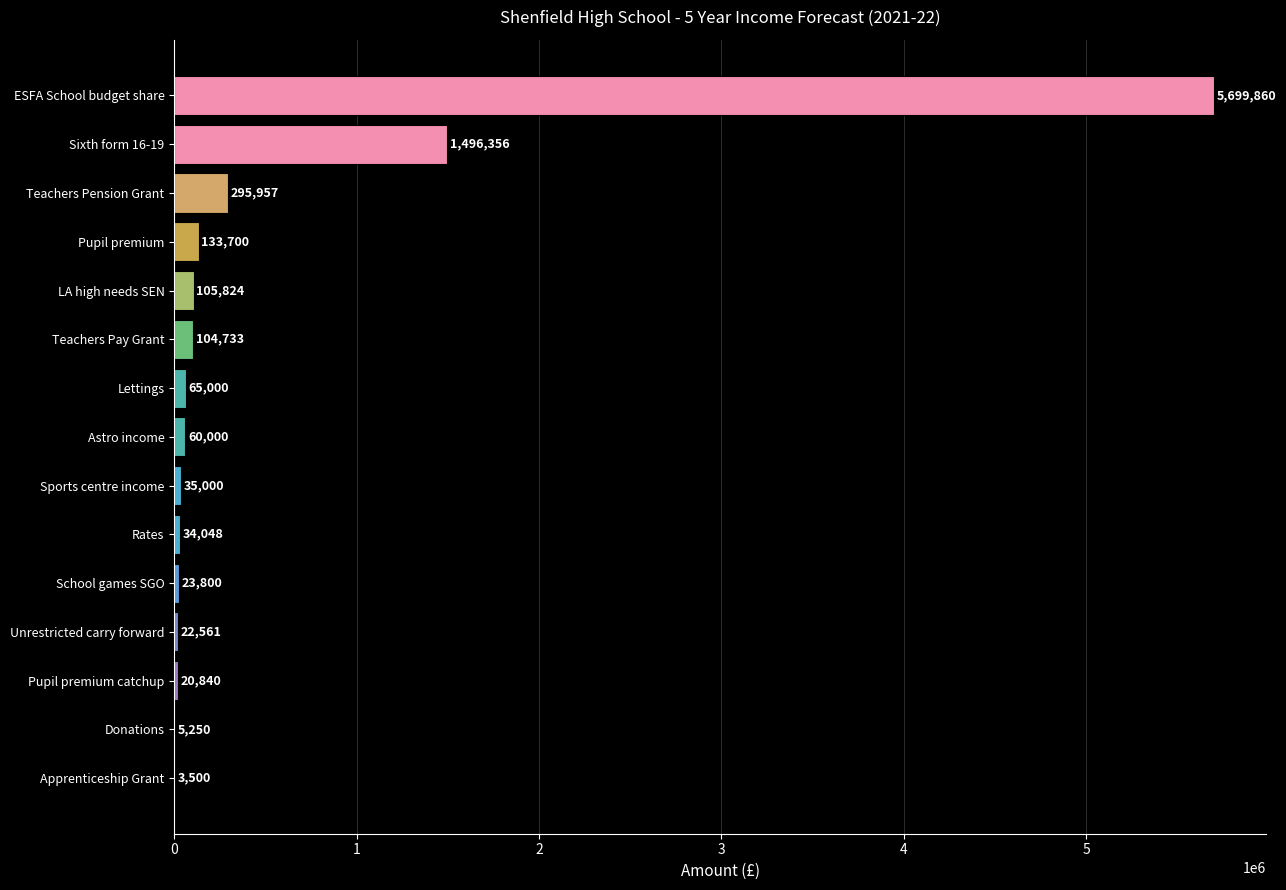

Is it true that the value at Teachers Pension Grant is 87203?

False